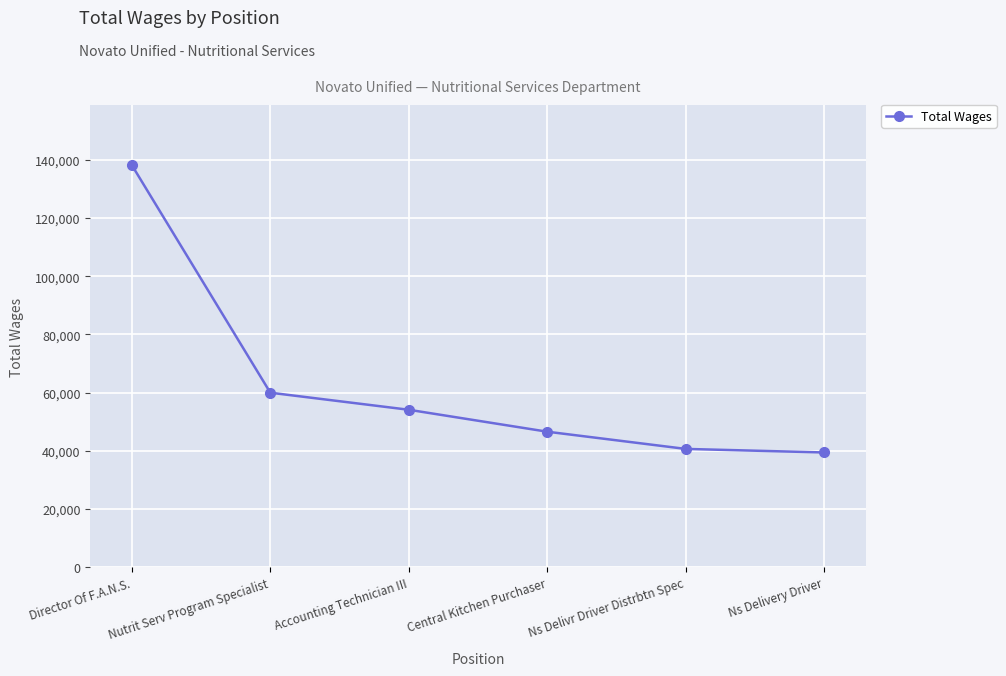

How many data points are less than 54107?

3